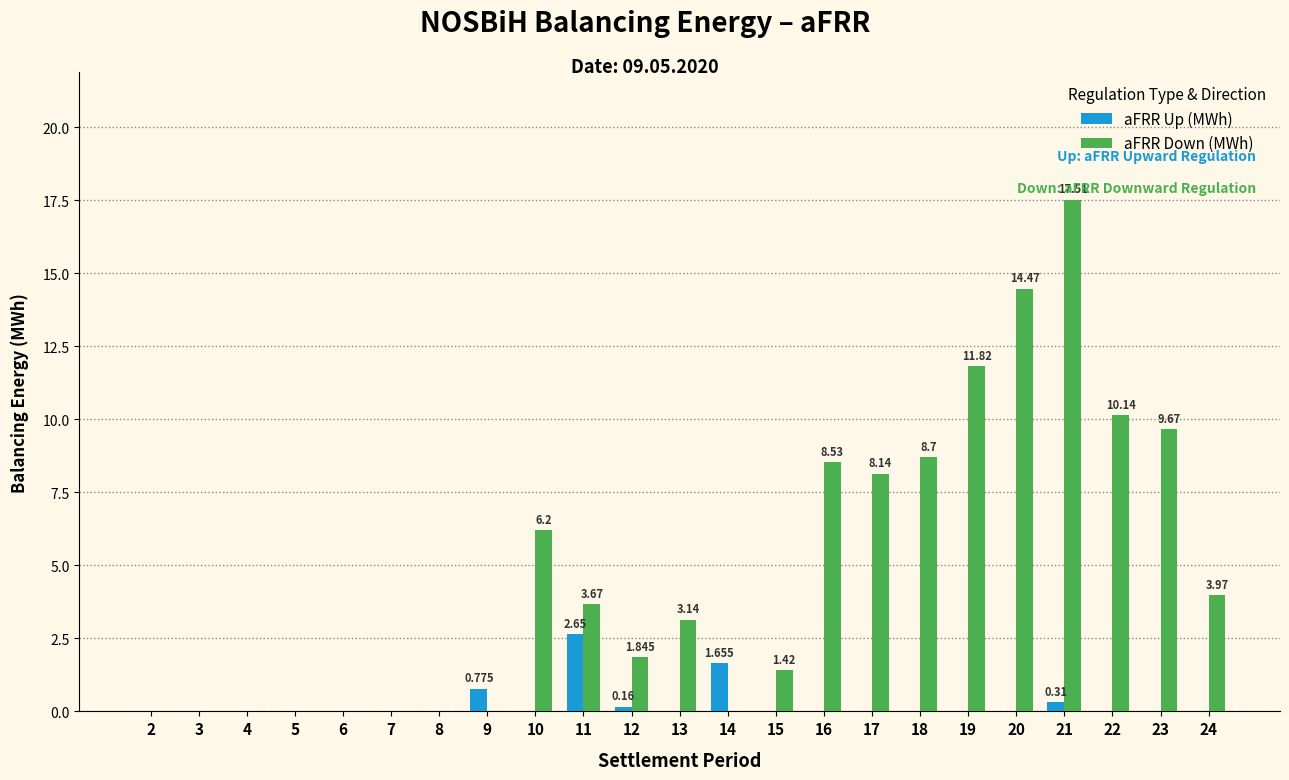

Which series changed the most between 18 and 21?

aFRR Down (MWh)